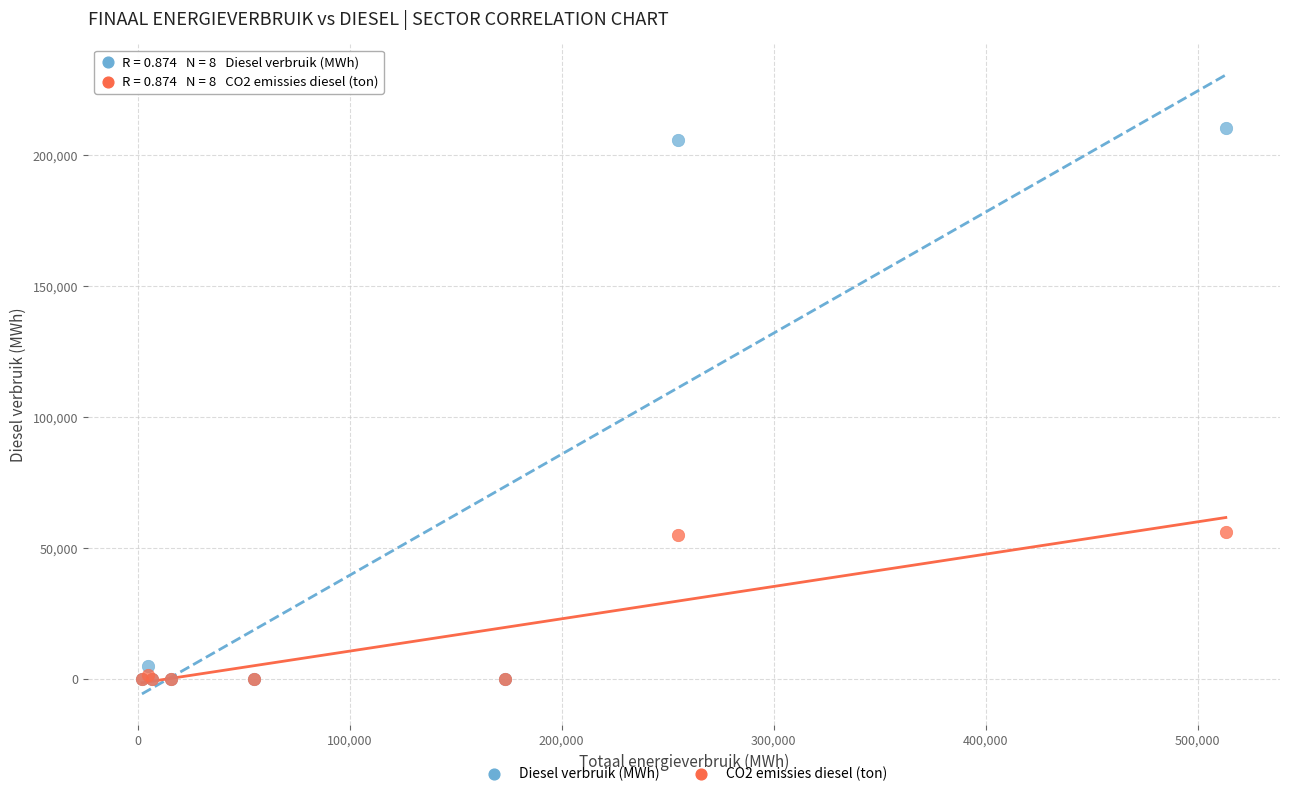

Which series has the largest Y range (max minus min)?

Diesel verbruik (MWh)